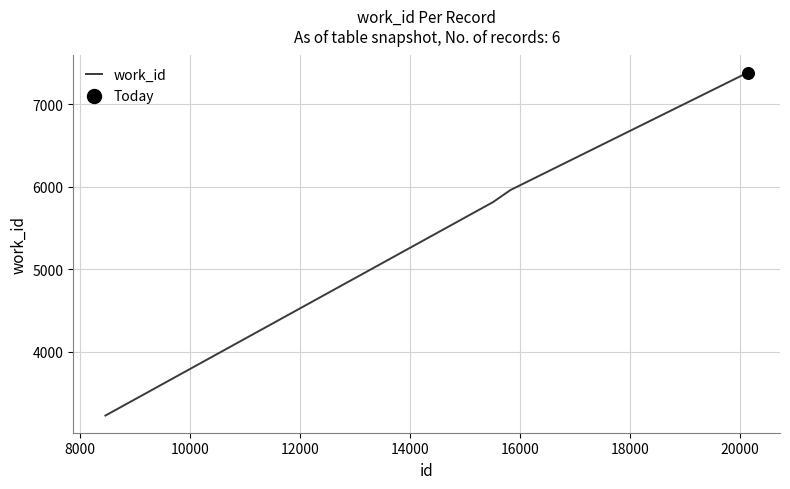

What is the maximum value shown in the chart?

7382